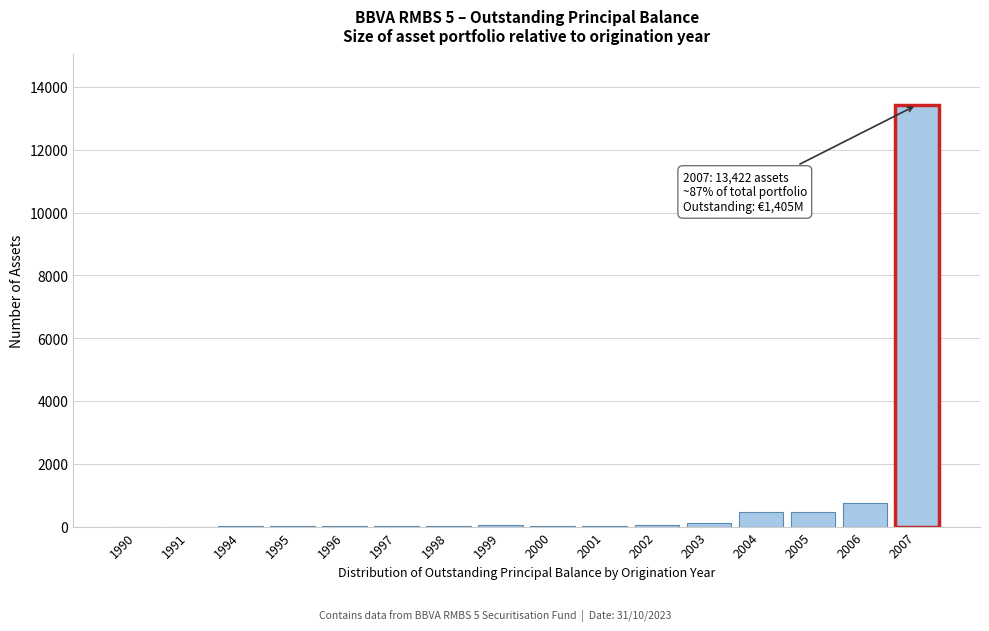

The chart shows a value of 29 at 1998. True or false?

True